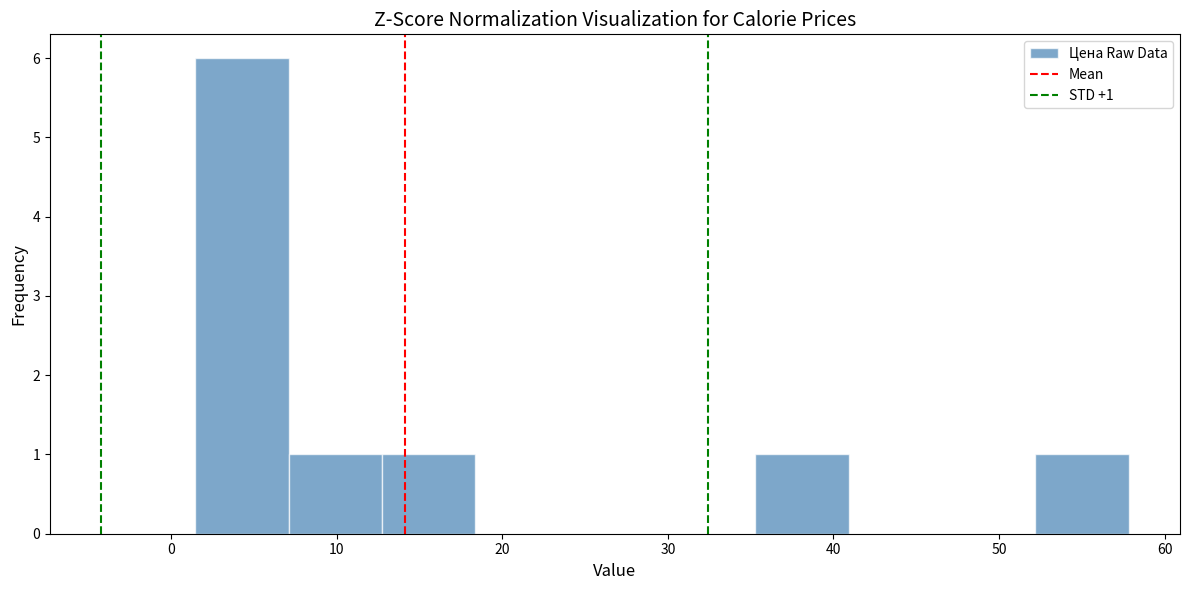

Which range on the x-axis has the tallest bar?

1 to 7